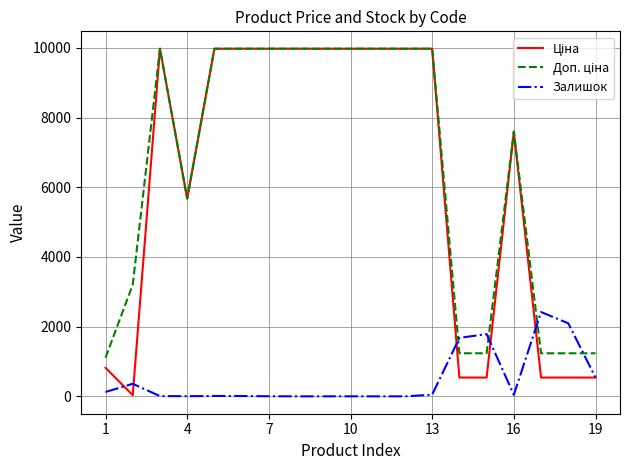

List the series in order of their peak value, lowest first.

Залишок, Ціна, Доп. ціна